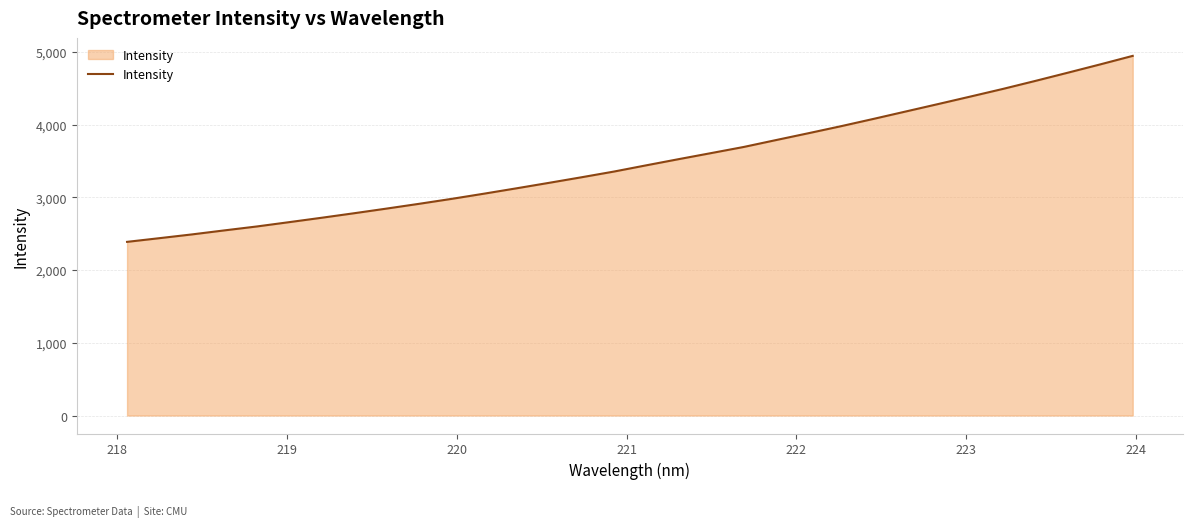

What is the greatest value displayed?

4945.8